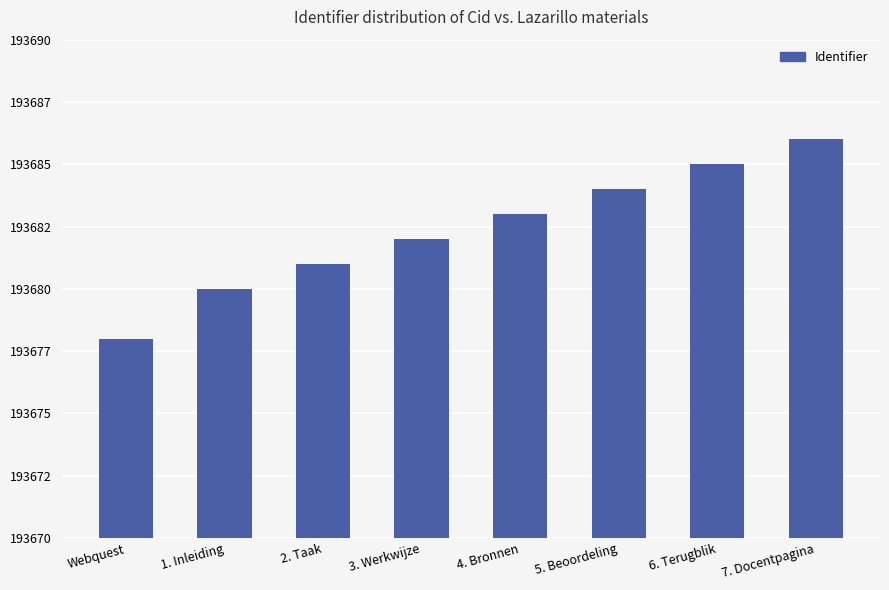

Reading left to right, what are all the values shown in this chart?

193678	193680	193681	193682	193683	193684	193685	193686